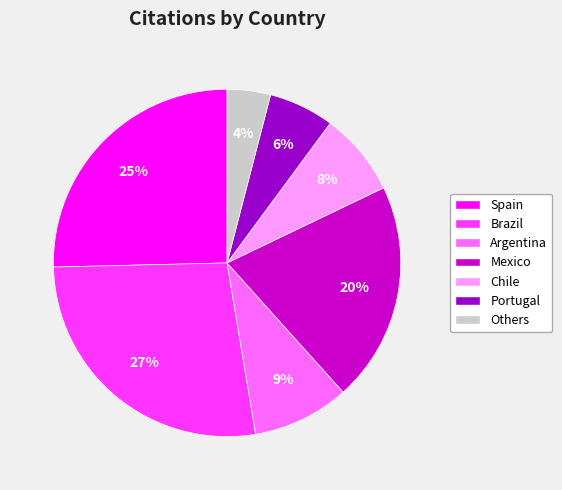

Which category has the biggest portion of the pie?

Brazil